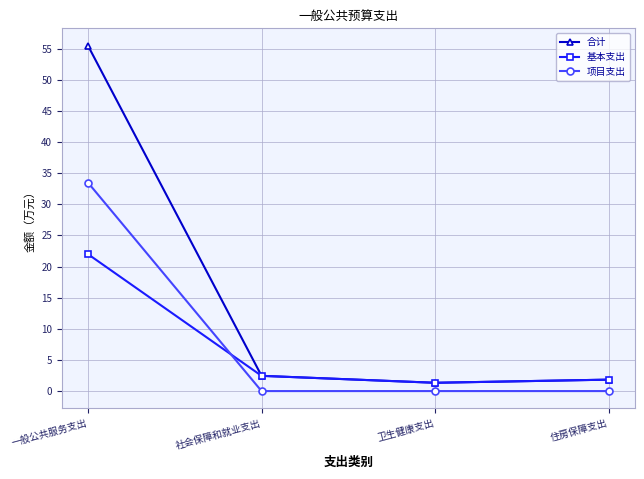

What is the spread (max minus min) of values at 社会保障和就业支出?

2.4